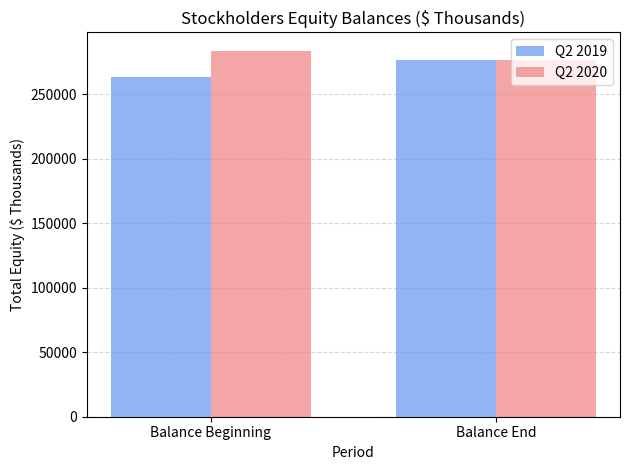

Which label corresponds to the smallest value in the chart?

Balance Beginning